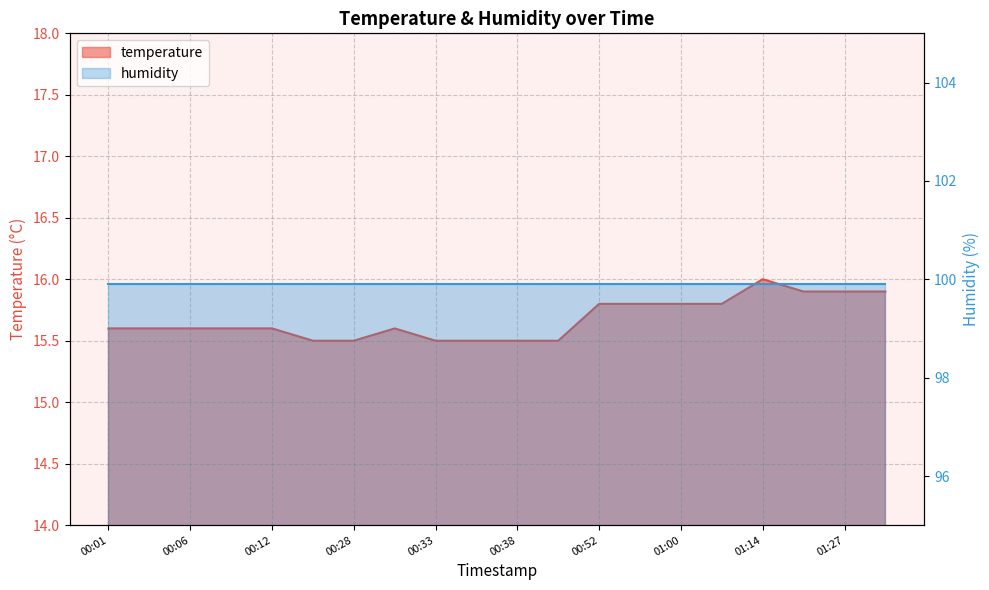

What is the change in value from 00:35 to 01:27?

+0.4